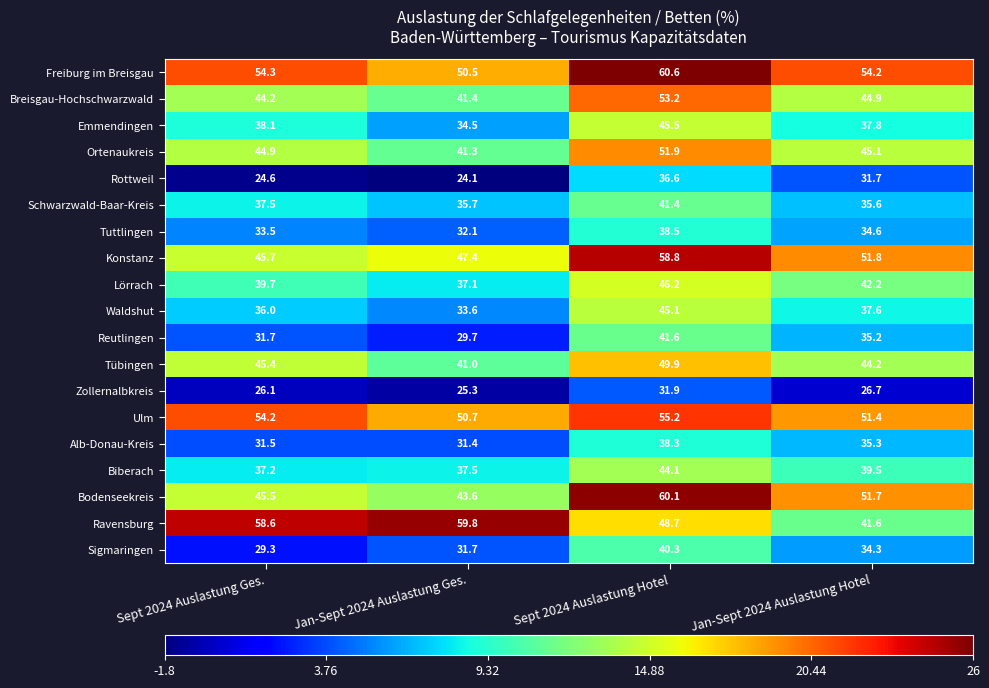

Where is Rottweil nearest to the value 30?

Jan-Sept 2024 Auslastung Hotel